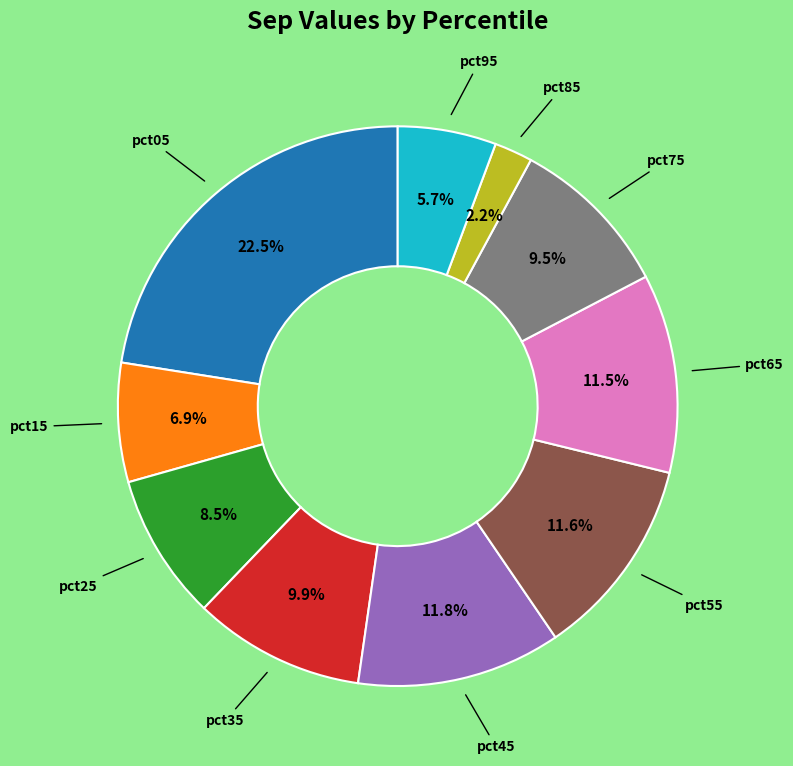

Is there any slice that represents more than half of the pie?

No